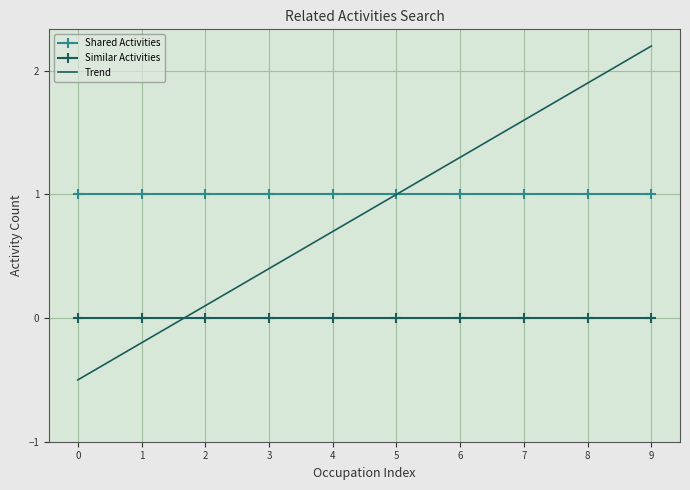

Is it true that Trend equals 1.6 at 7?

True